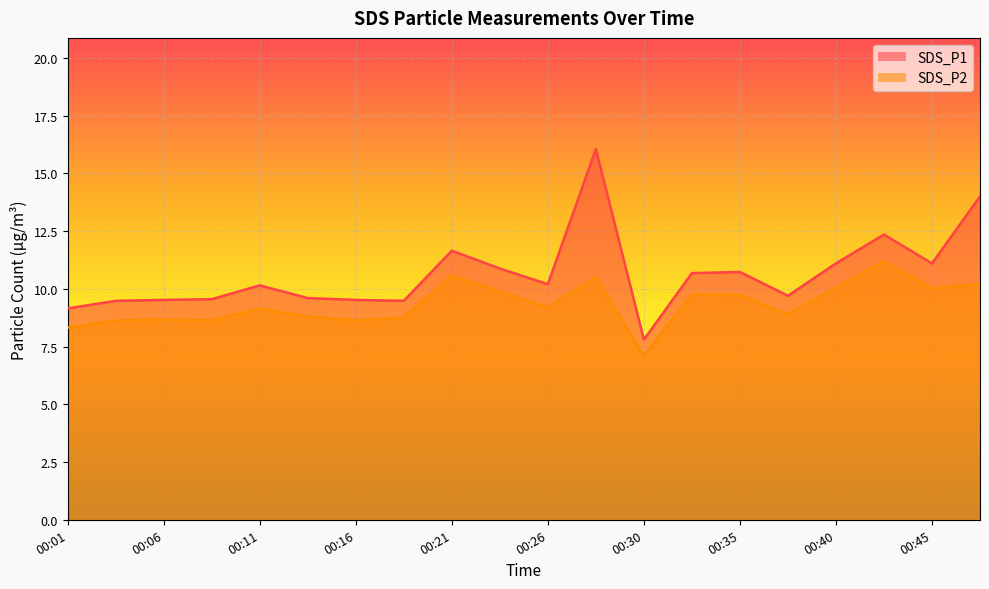

Reading left to right, what are all the values shown in this chart?

SDS_P1: 00:01=9.2	00:03=9.5	00:06=9.5	00:08=9.6	00:11=10.2	00:13=9.6	00:16=9.5	00:18=9.5	00:21=11.7	00:23=10.9	00:26=10.2	00:28=16.1	00:30=7.8	00:33=10.7	00:35=10.7	00:38=9.7	00:40=11.1	00:43=12.3	00:45=11.1	00:48=14.0
SDS_P2: 00:01=8.3	00:03=8.6	00:06=8.7	00:08=8.6	00:11=9.2	00:13=8.8	00:16=8.6	00:18=8.8	00:21=10.6	00:23=9.9	00:26=9.2	00:28=10.5	00:30=7.1	00:33=9.8	00:35=9.7	00:38=8.9	00:40=10.1	00:43=11.2	00:45=10.0	00:48=10.2